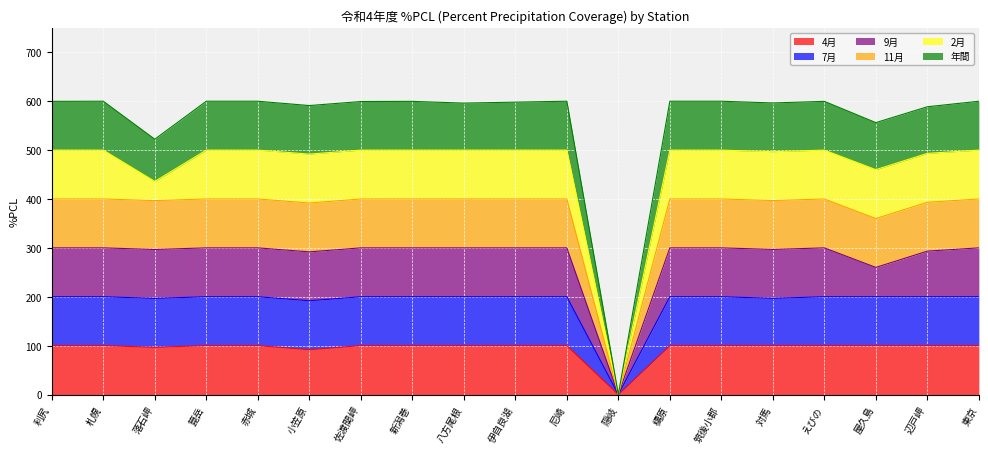

What position from the left is 八方尾根?

9